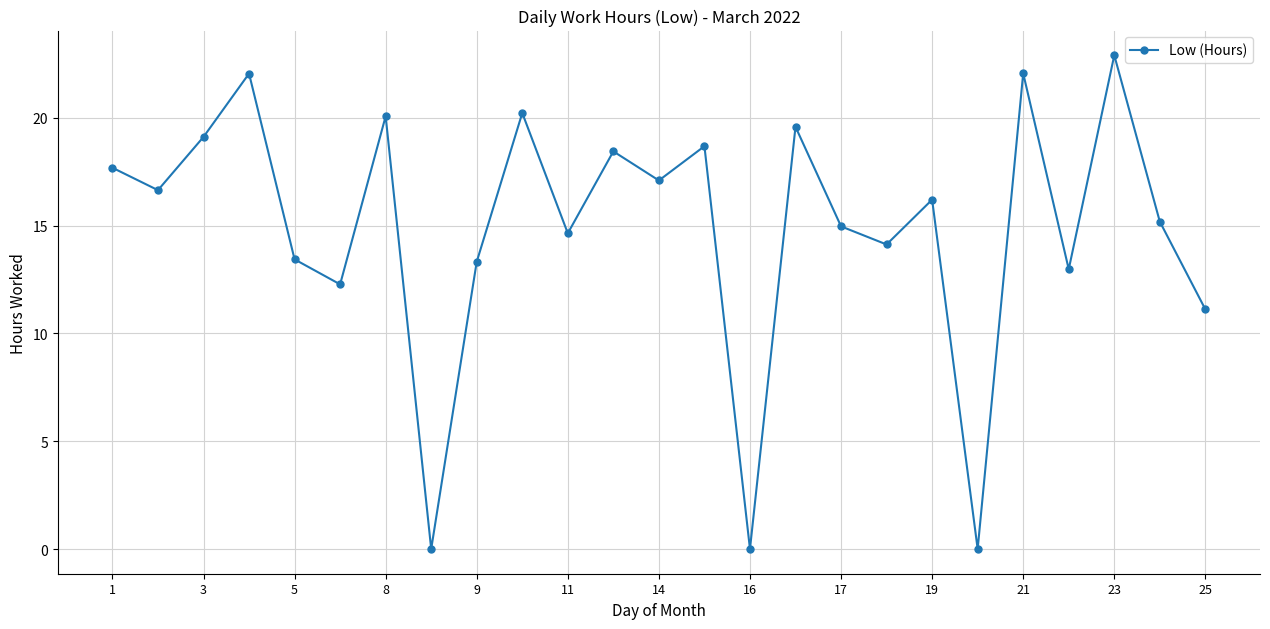

How many points are lower than both their immediate neighbors (excluding endpoints)?

9